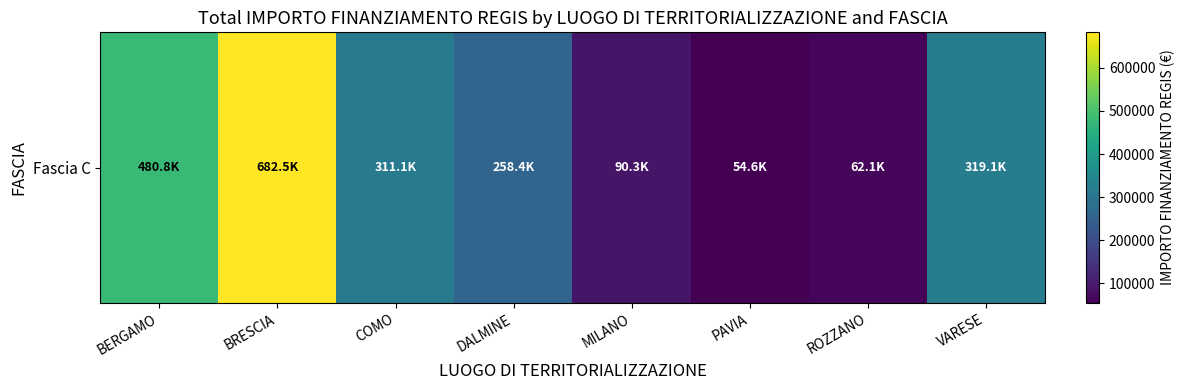

List the labels in order of value, smallest first.

PAVIA, ROZZANO, MILANO, DALMINE, COMO, VARESE, BERGAMO, BRESCIA